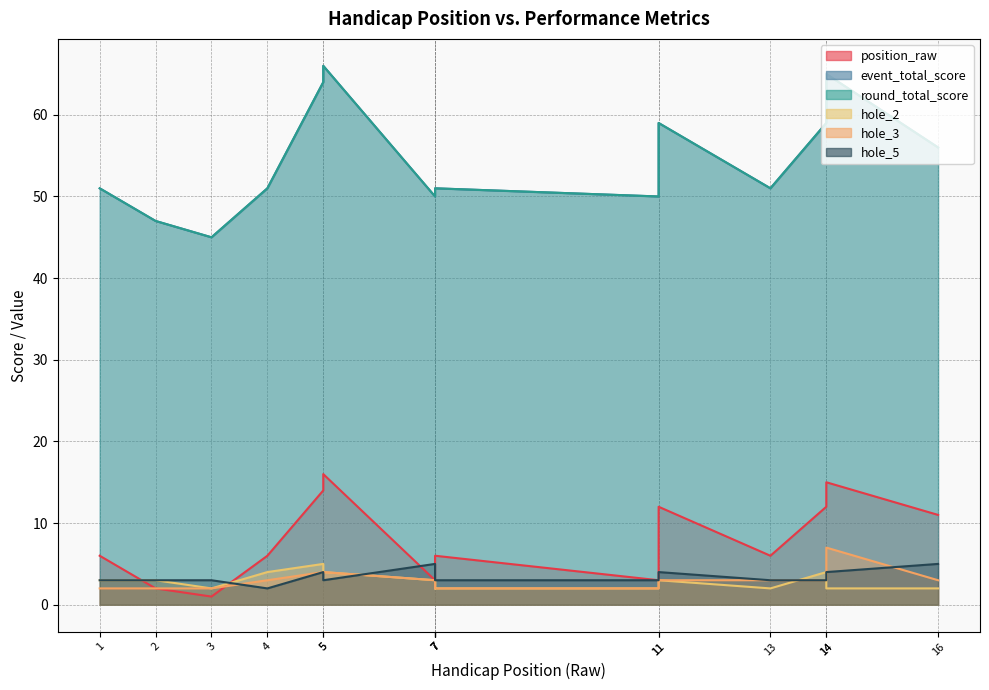

At which label does event_total_score first exceed 51?

5